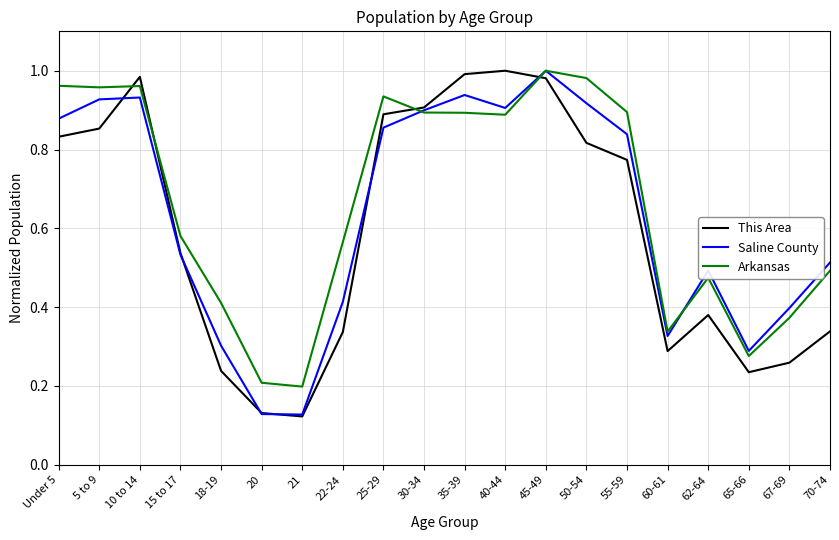

What position from the left is 10 to 14?

3